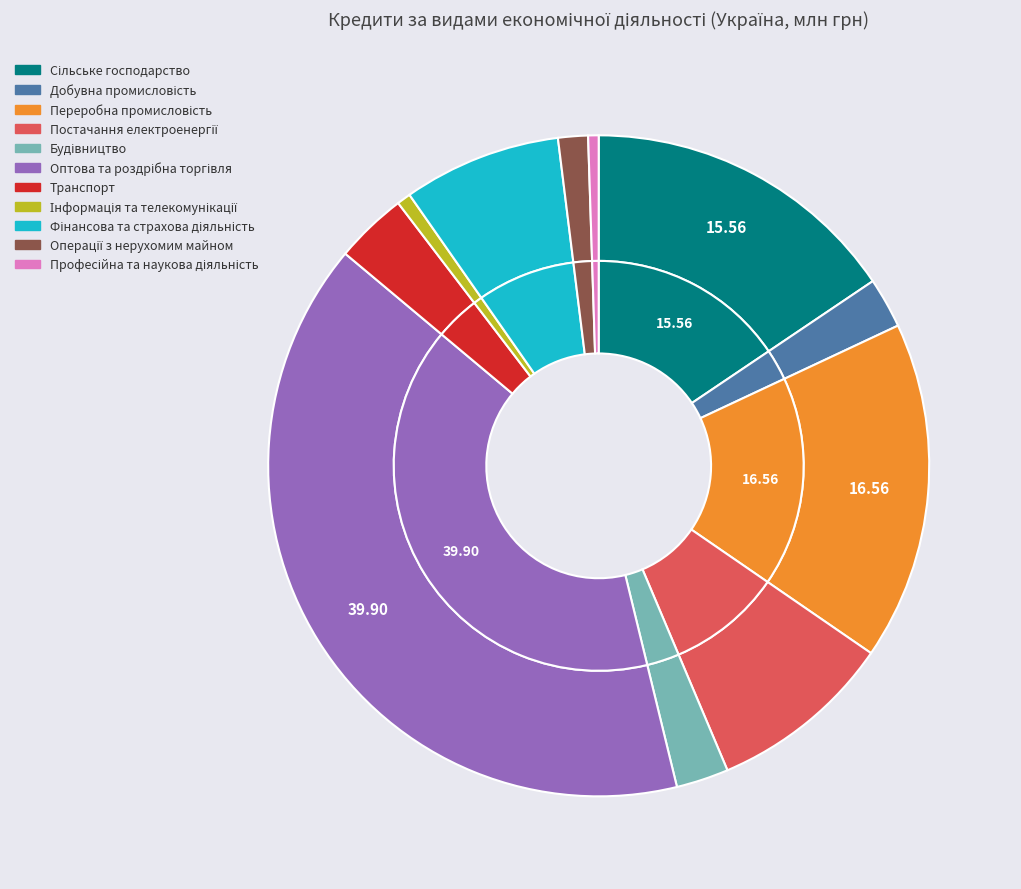

Does Інформація та телекомунікації account for over 50% of the chart?

No